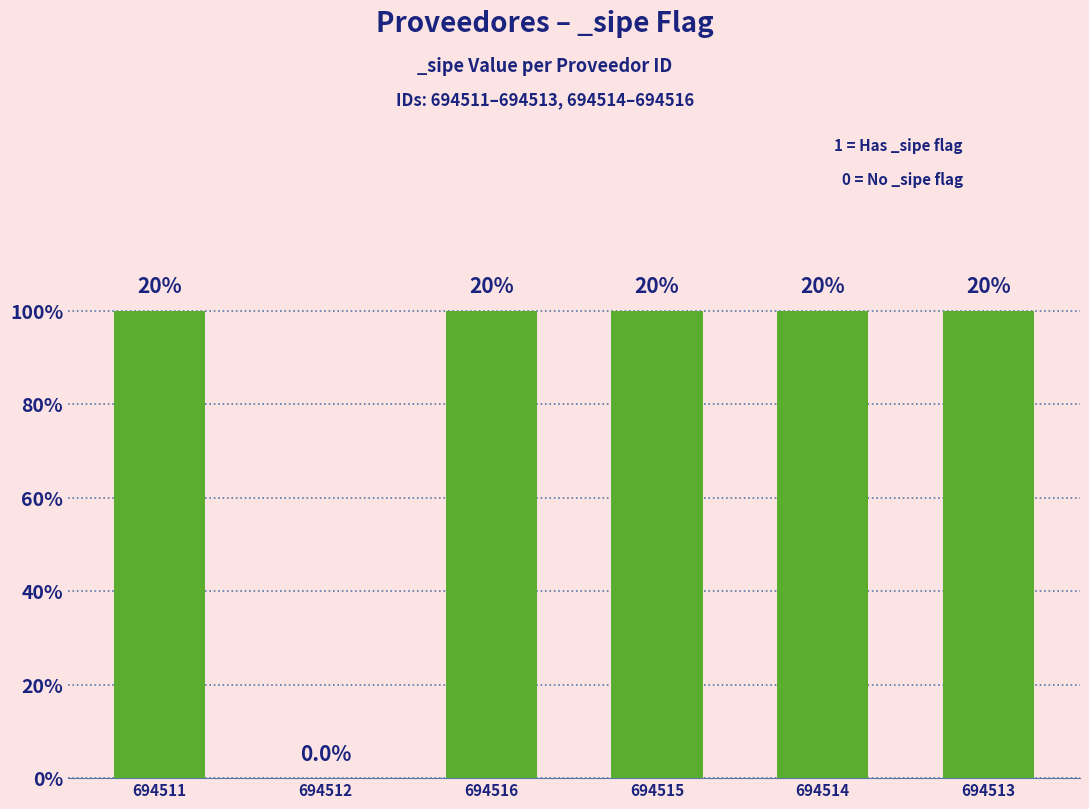

What value does the data have at 694513?

1